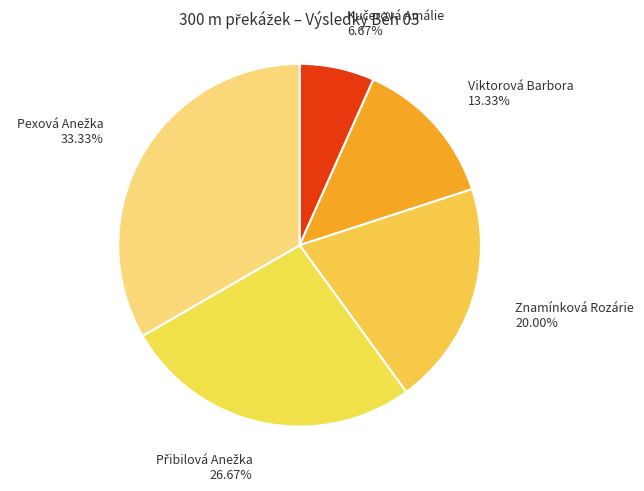

Is there a majority slice in this chart?

No